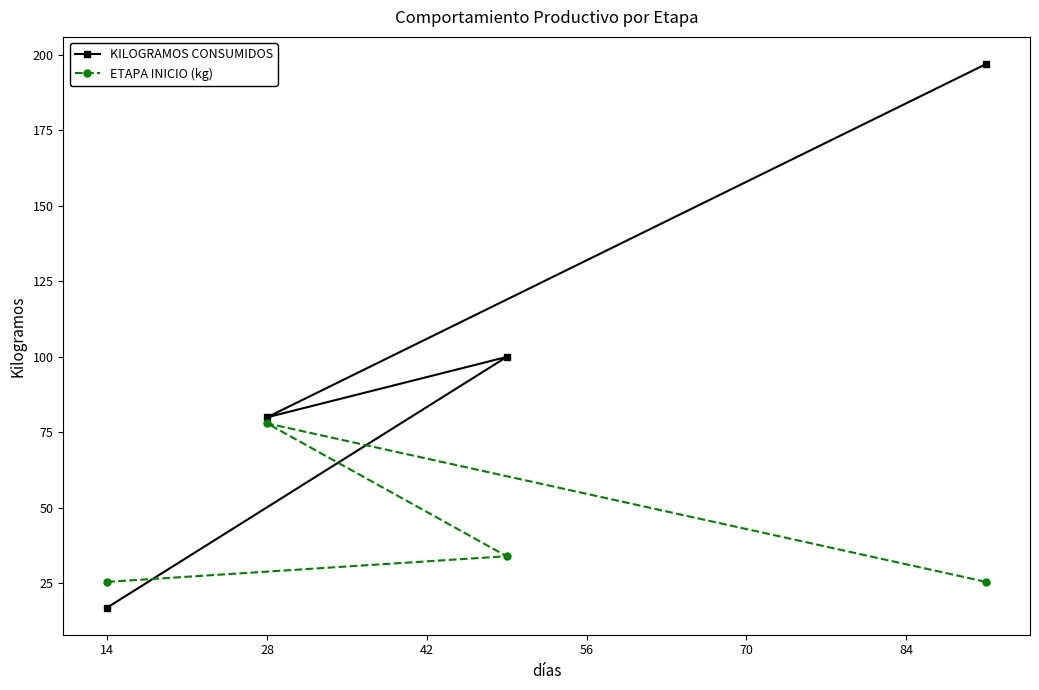

How many data points in KILOGRAMOS CONSUMIDOS are less than 100?

2